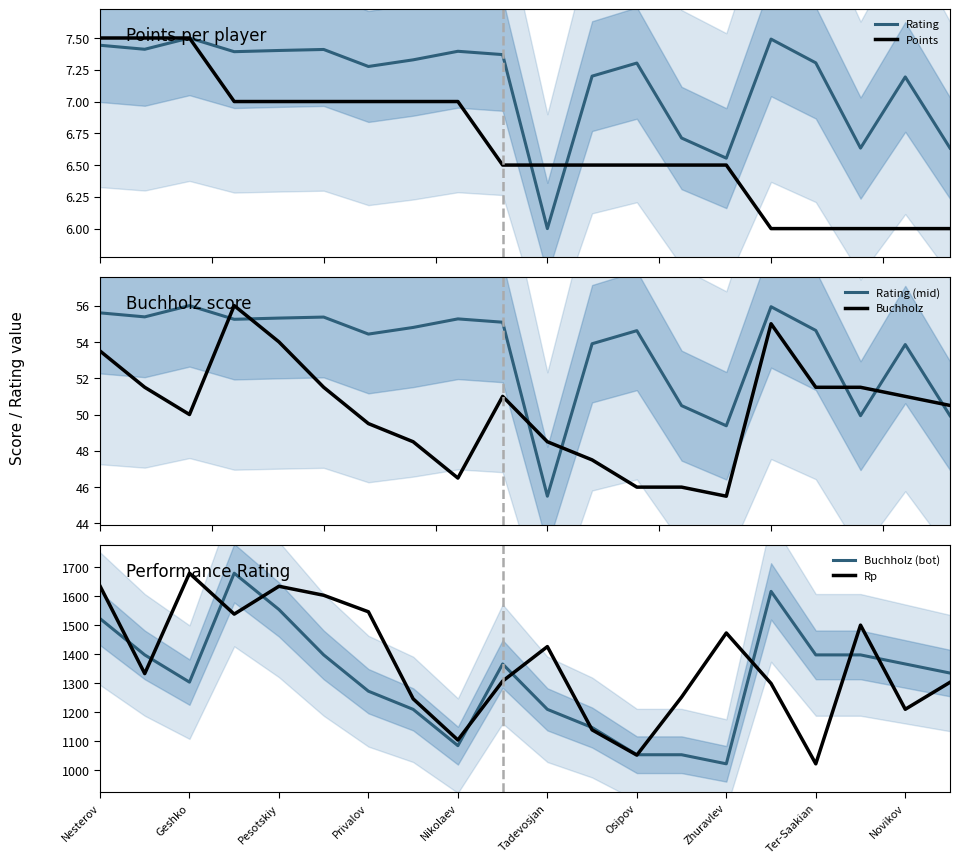

At 13, list the series in order from smallest to largest.

Points, Rating, Buchholz, Rating (mid), Buchholz (bot), Rp